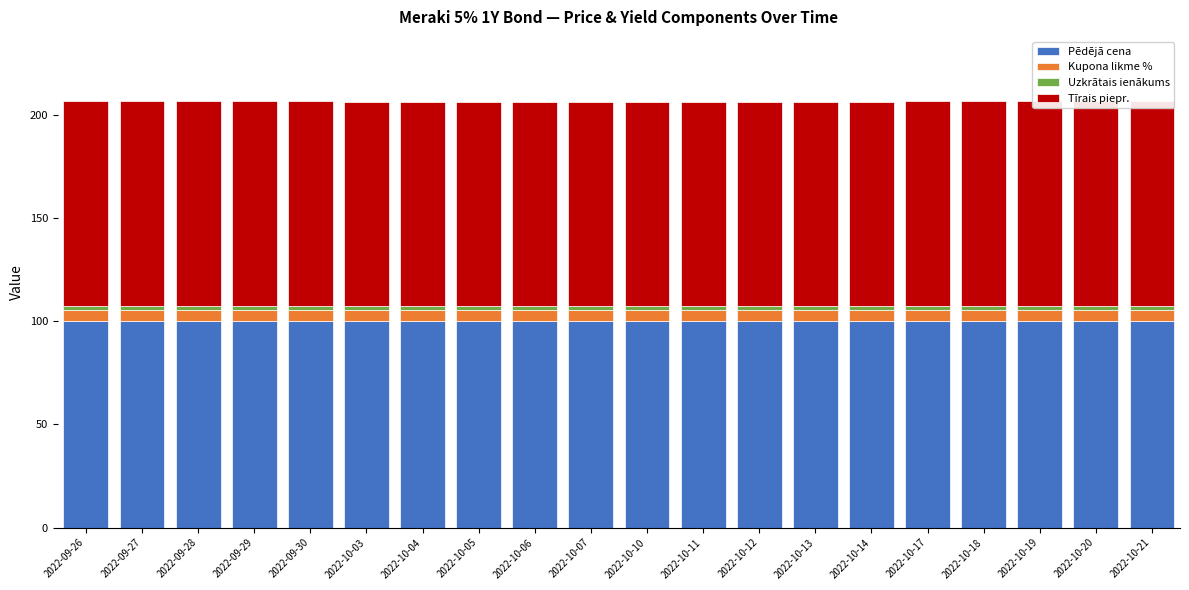

Which series has the largest range (max minus min)?

Tīrais piepr.